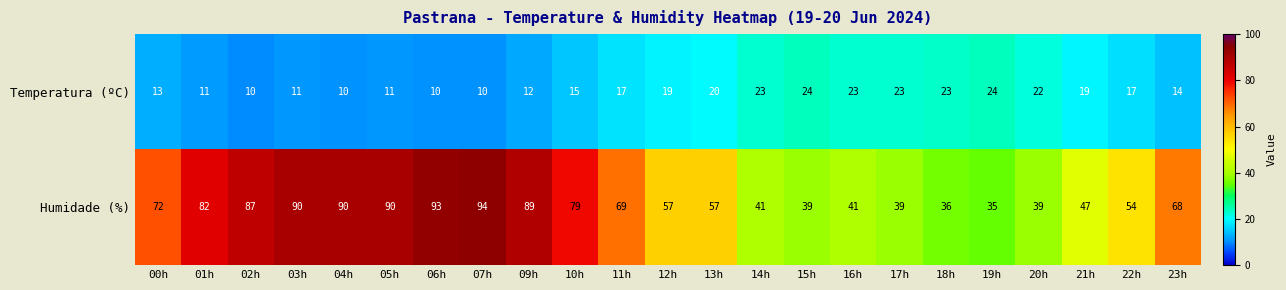

At which category is the sum across all series the highest?

07h